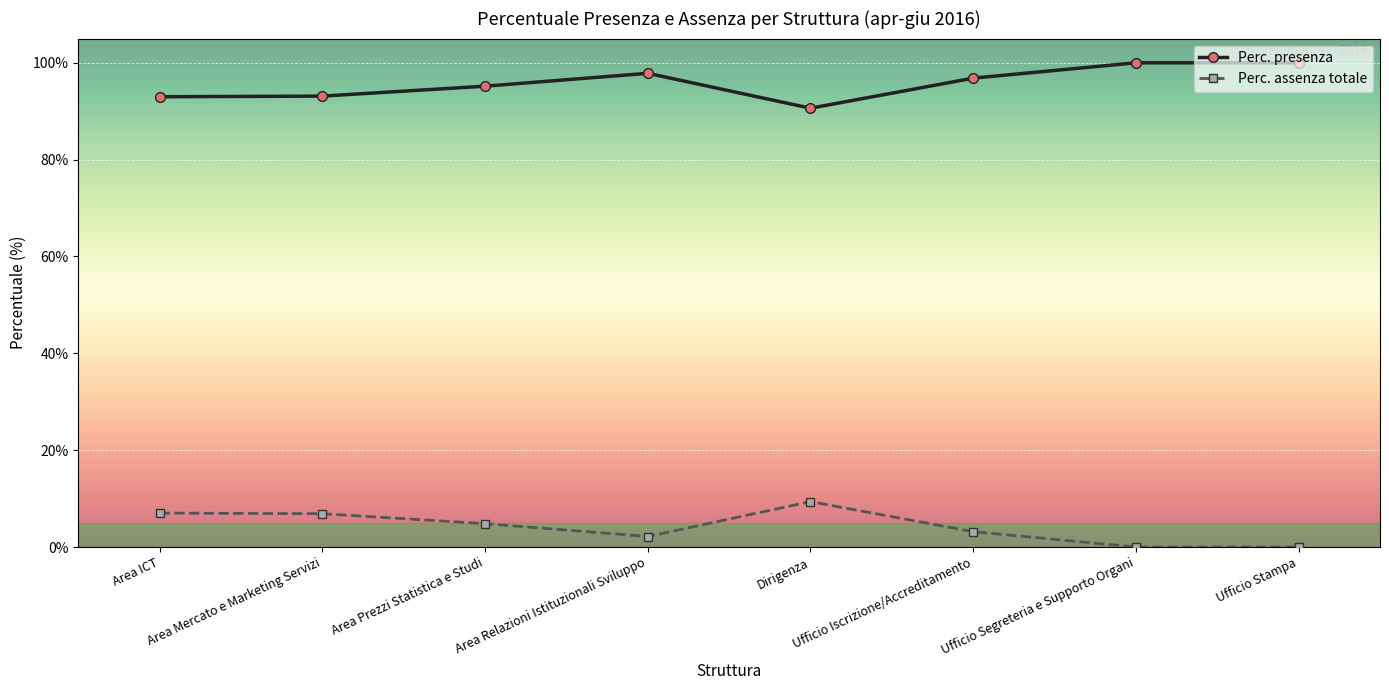

What is the sum of the Perc. assenza totale values at Area Prezzi Statistica e Studi and Ufficio Stampa?

4.8